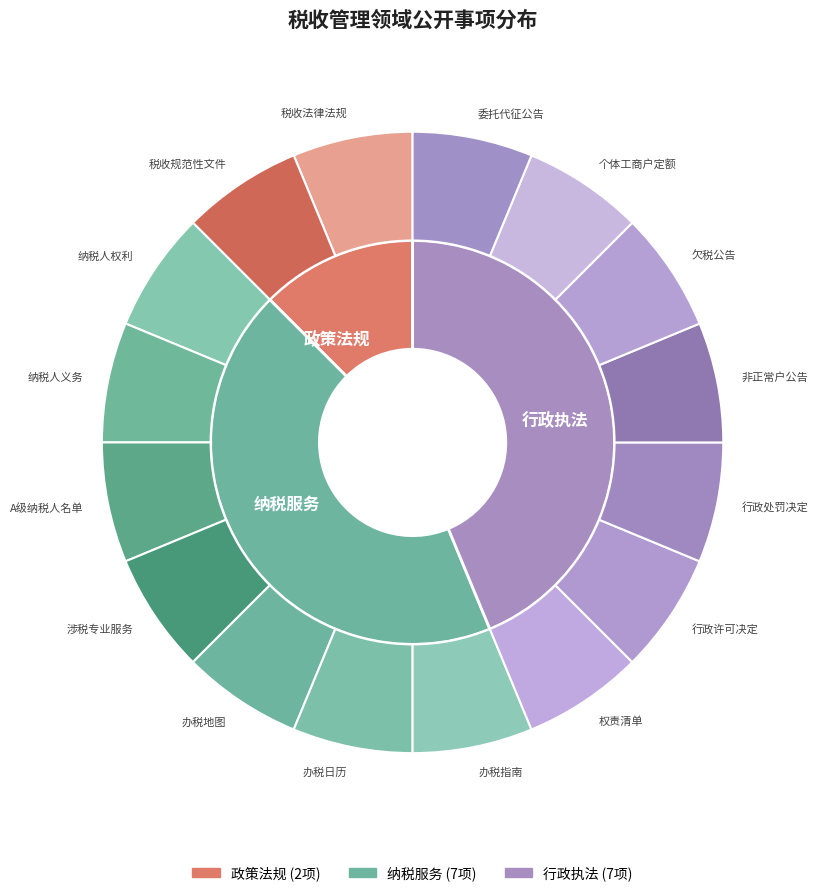

What is the ratio of the value at 纳税服务 to the value at 行政执法?

1.0